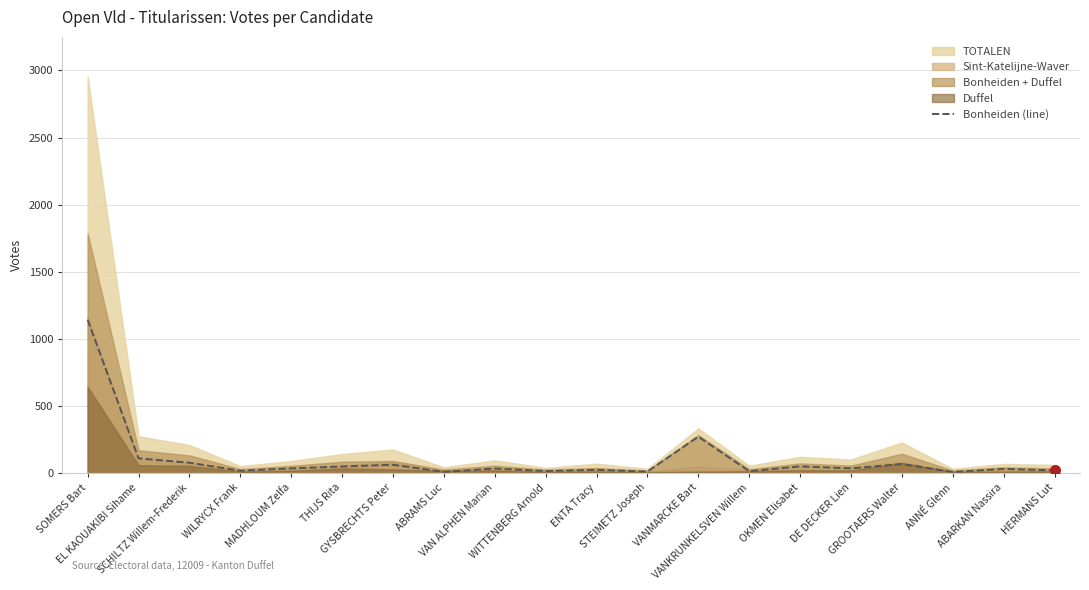

Where is the first local maximum?

GYSBRECHTS Peter